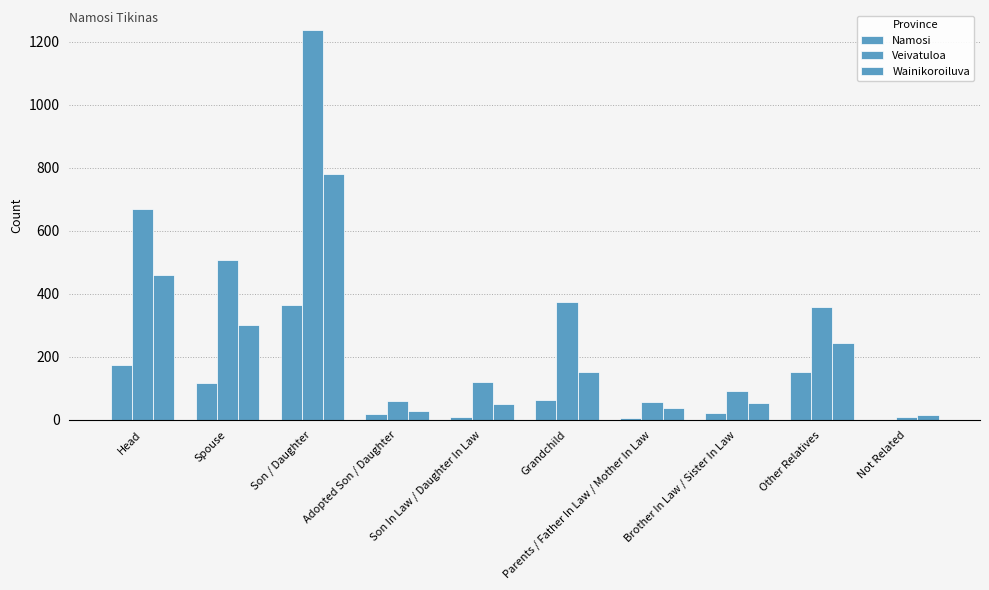

How many series are shown in this chart?

3